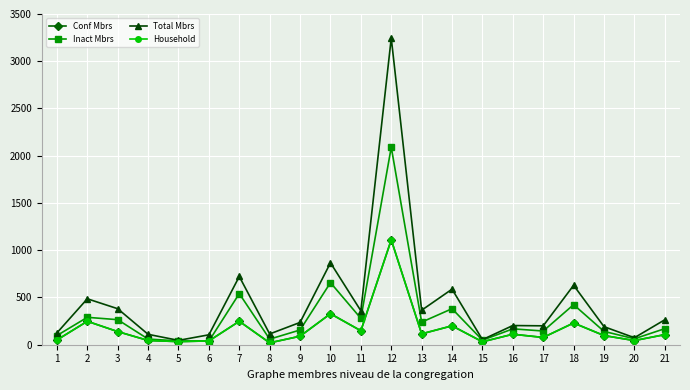

Which category has the highest value in the Inact Mbrs series?

12